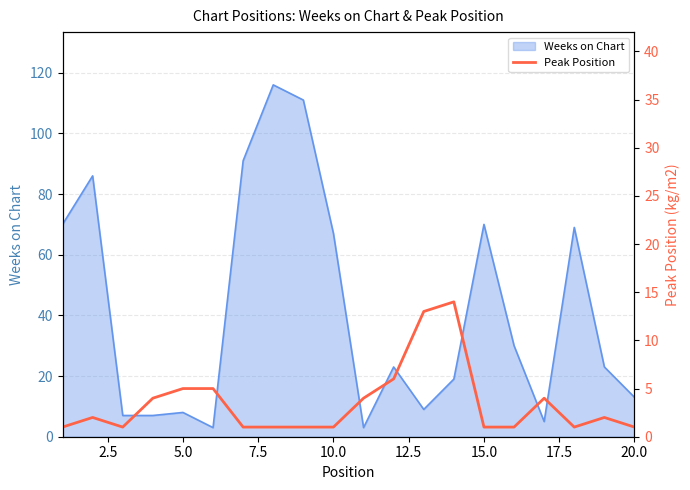

True or false: Weeks on Chart has a value of 8 at 5.0.

True